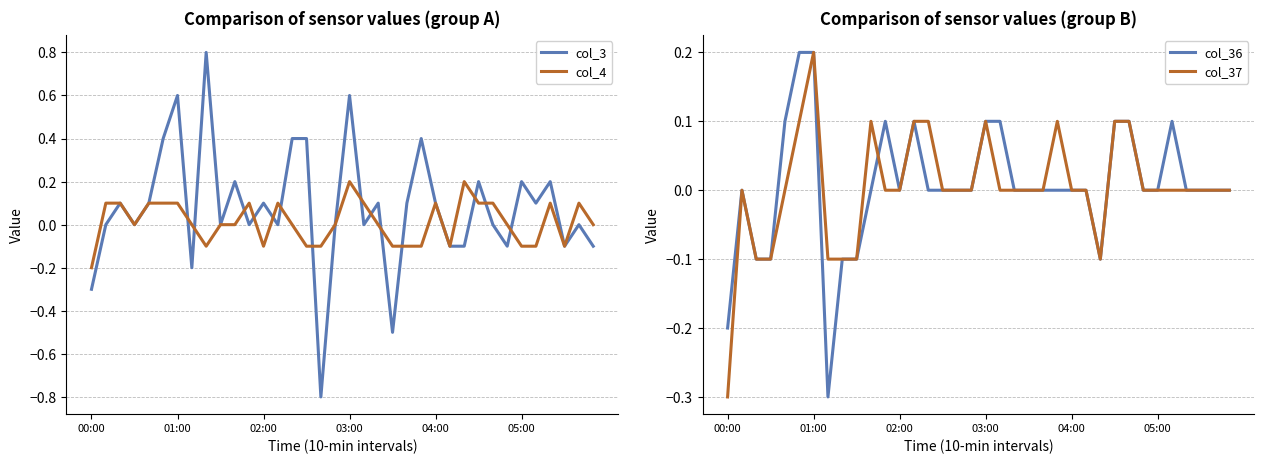

The col_4 series shows -0.0 at 02:00. True or false?

False